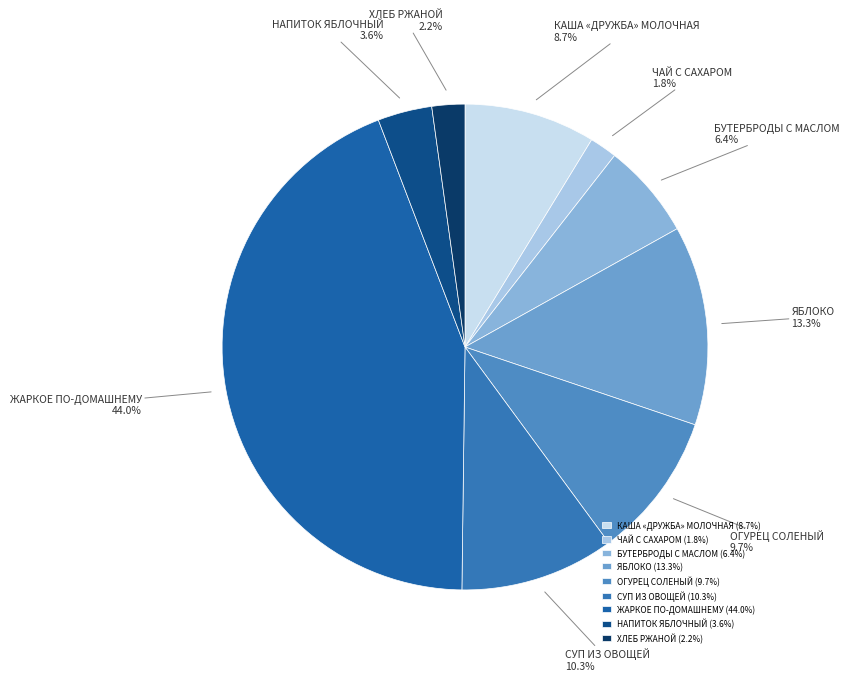

Is ЖАРКОЕ ПО-ДОМАШНЕМУ the majority of the pie?

No